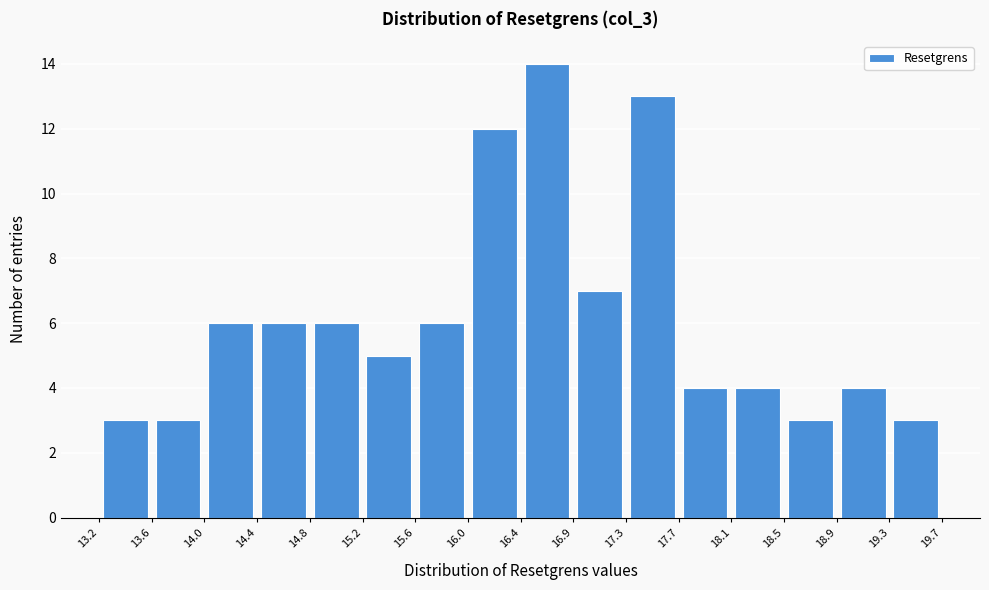

How tall is the bar that spans 18.5 to 18.9 on the x-axis? The values are not printed on the chart, so give them approximately, as read against the axis.

3